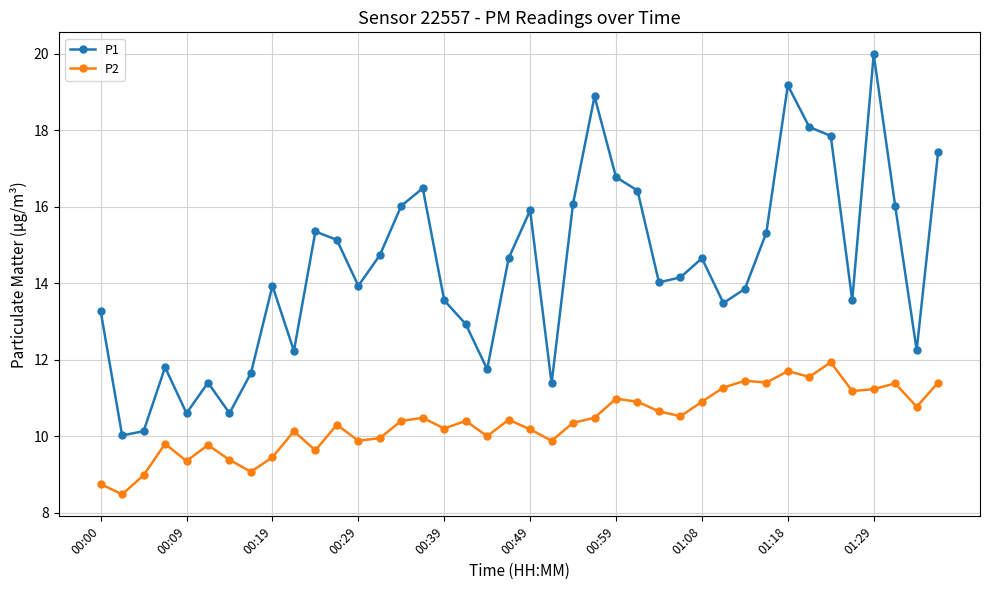

What is the value of the P1 point at the 38th from the left?

16.0